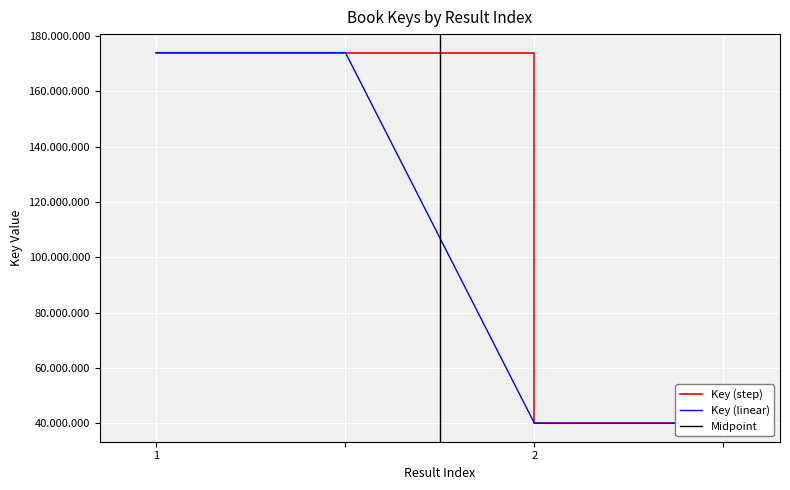

Reading right to left, list all the values displayed in this chart.

40042983	40042983	174010769	174010769